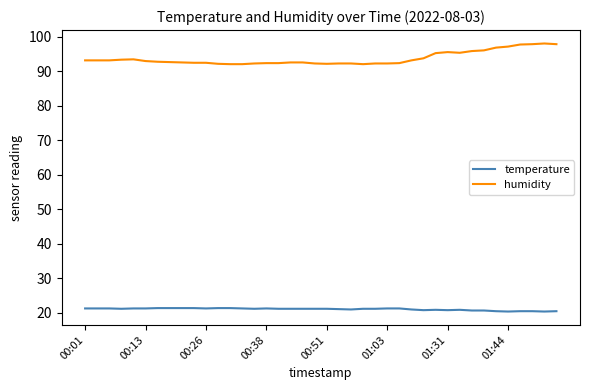

What is the difference between the maximum and minimum values in the humidity series?

6.0